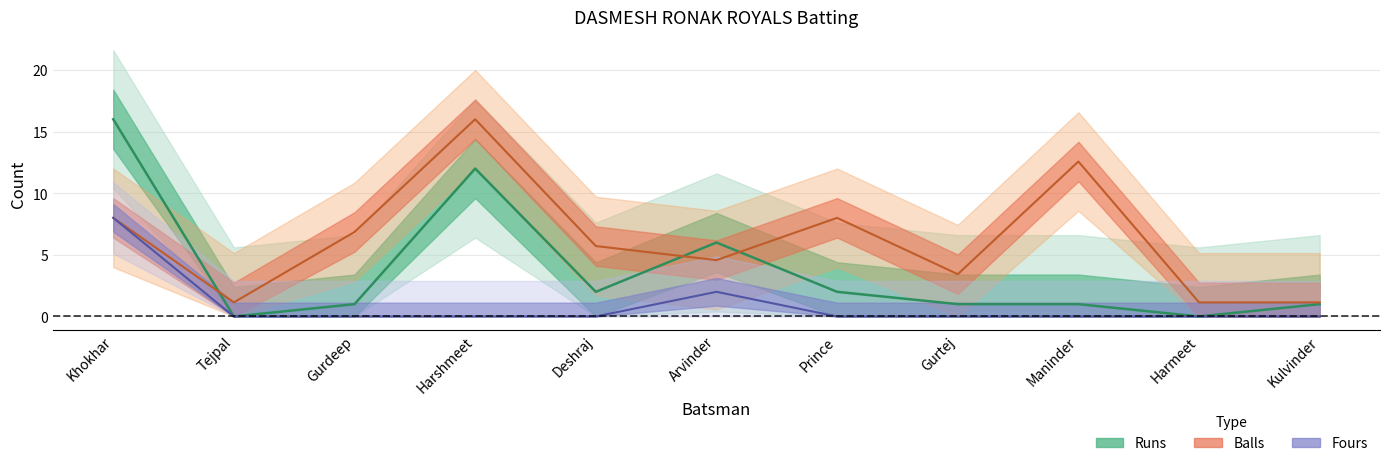

How many lines are shown in the chart?

3